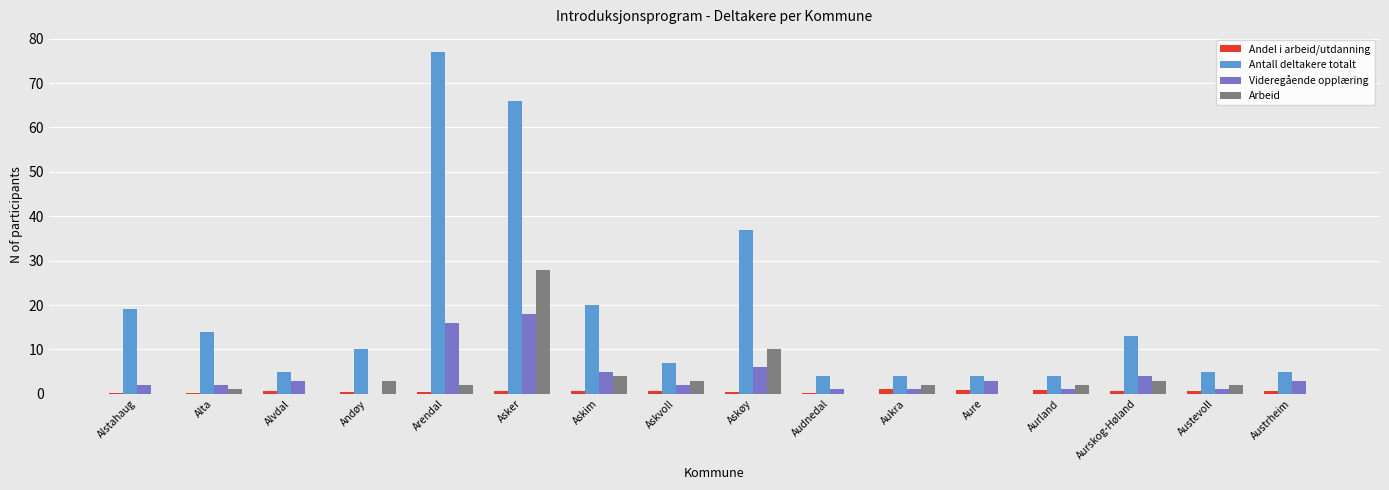

The value of Videregående opplæring at Andøy is -7.7. True or false?

False